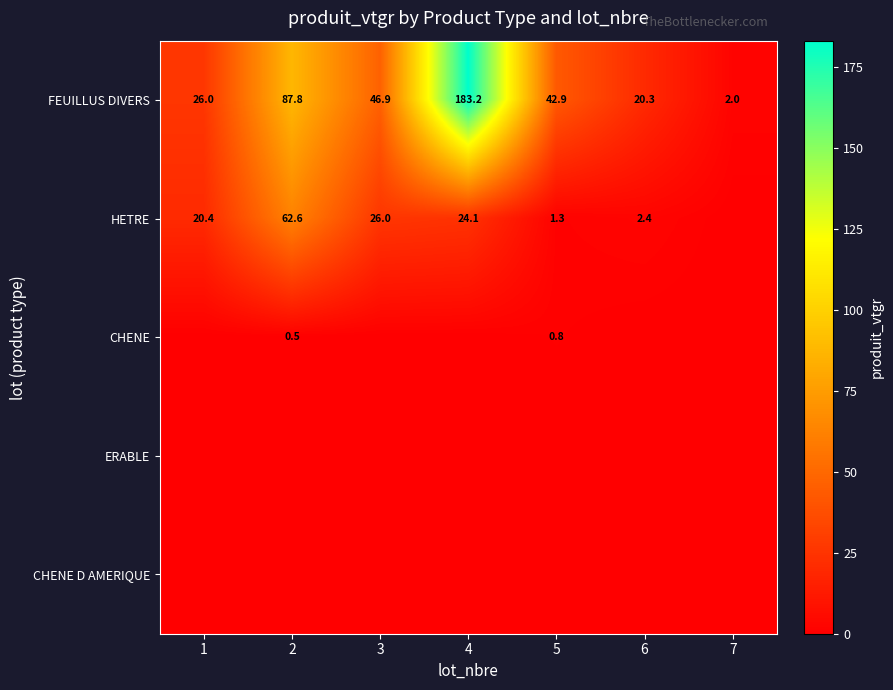

At which label does FEUILLUS DIVERS reach its peak?

4